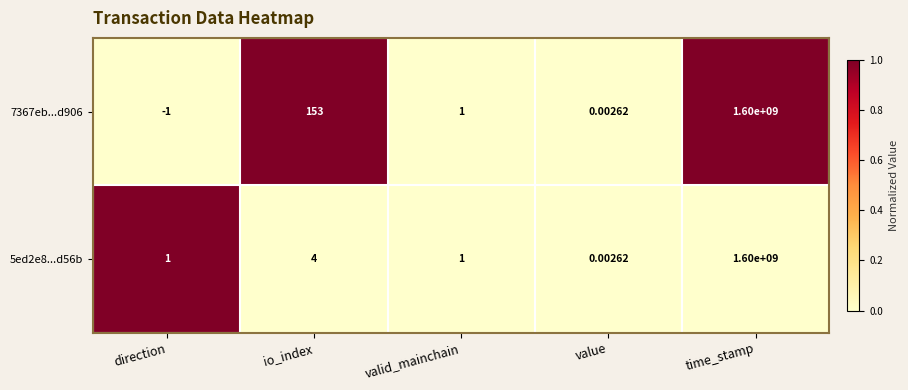

Which series has the largest range (max minus min)?

7367eb...d906